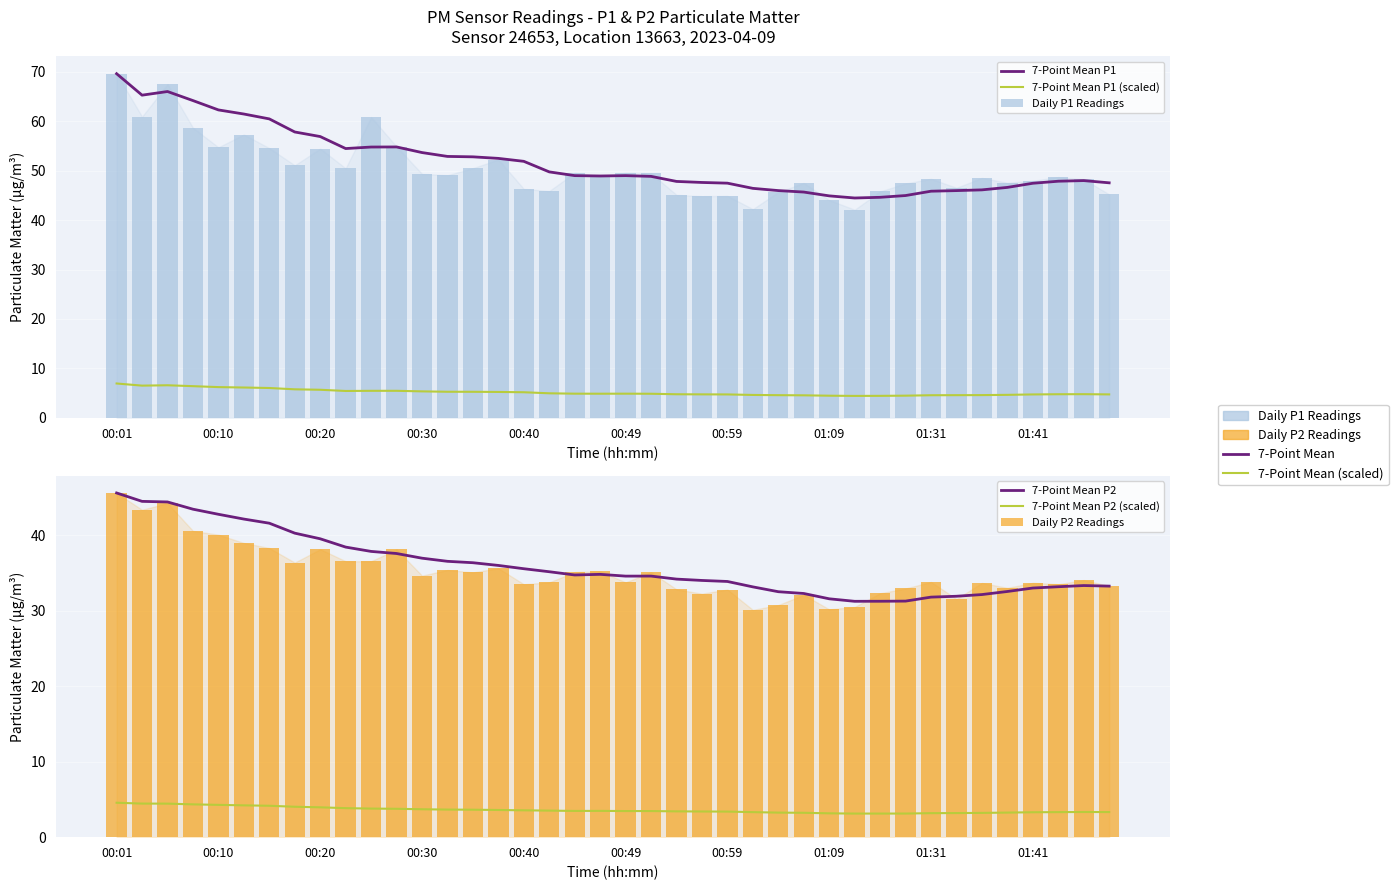

What are all the series names shown in the legend?

7-Point Mean P1, 7-Point Mean P1 (scaled), Daily P1 Readings, 7-Point Mean P2, 7-Point Mean P2 (scaled), Daily P2 Readings